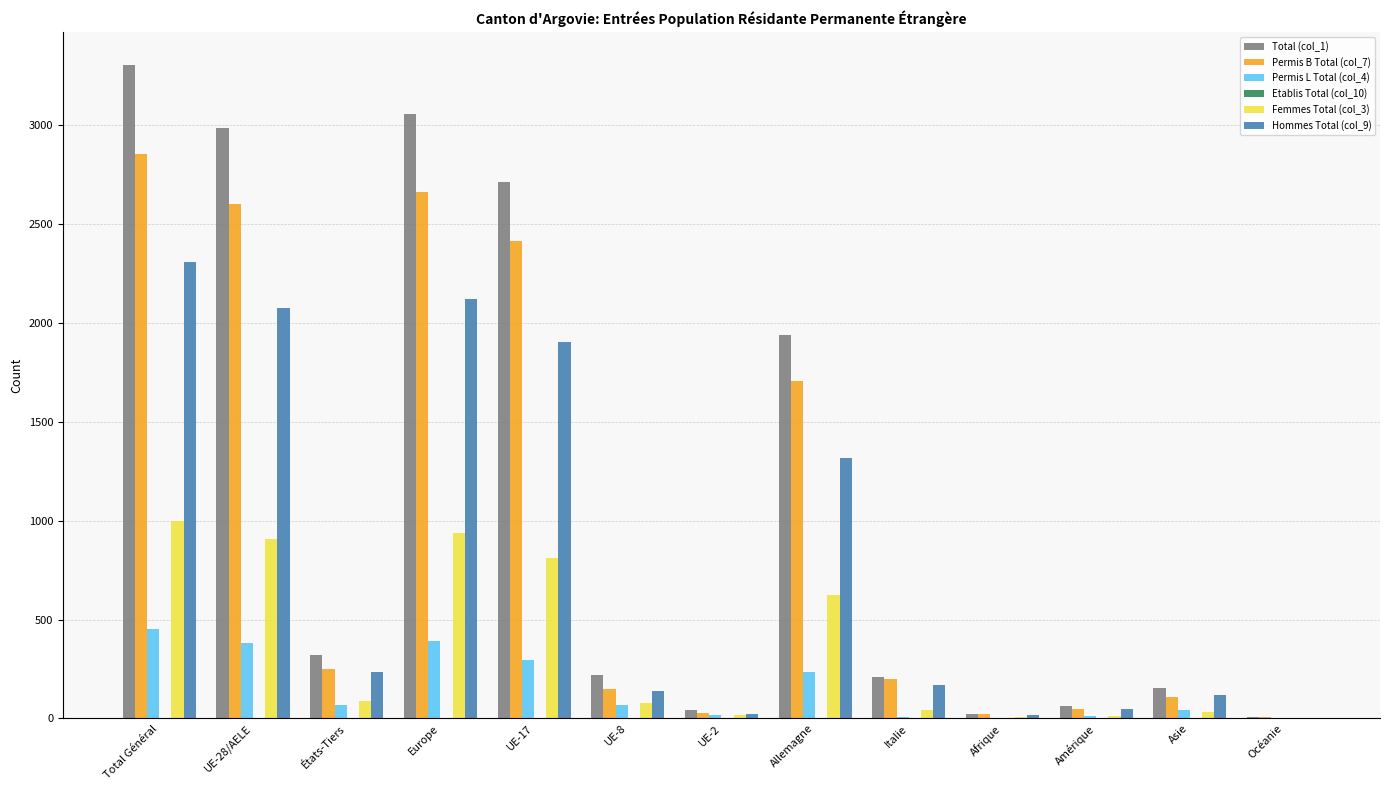

Which series has the largest range (max minus min)?

Total (col_1)